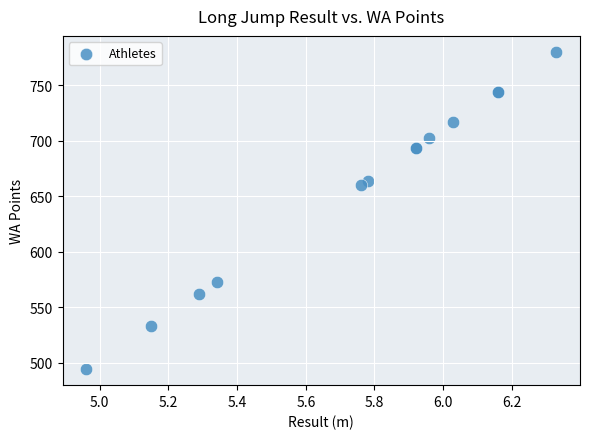

What Y value in the scatter plot is closest to 637?

660